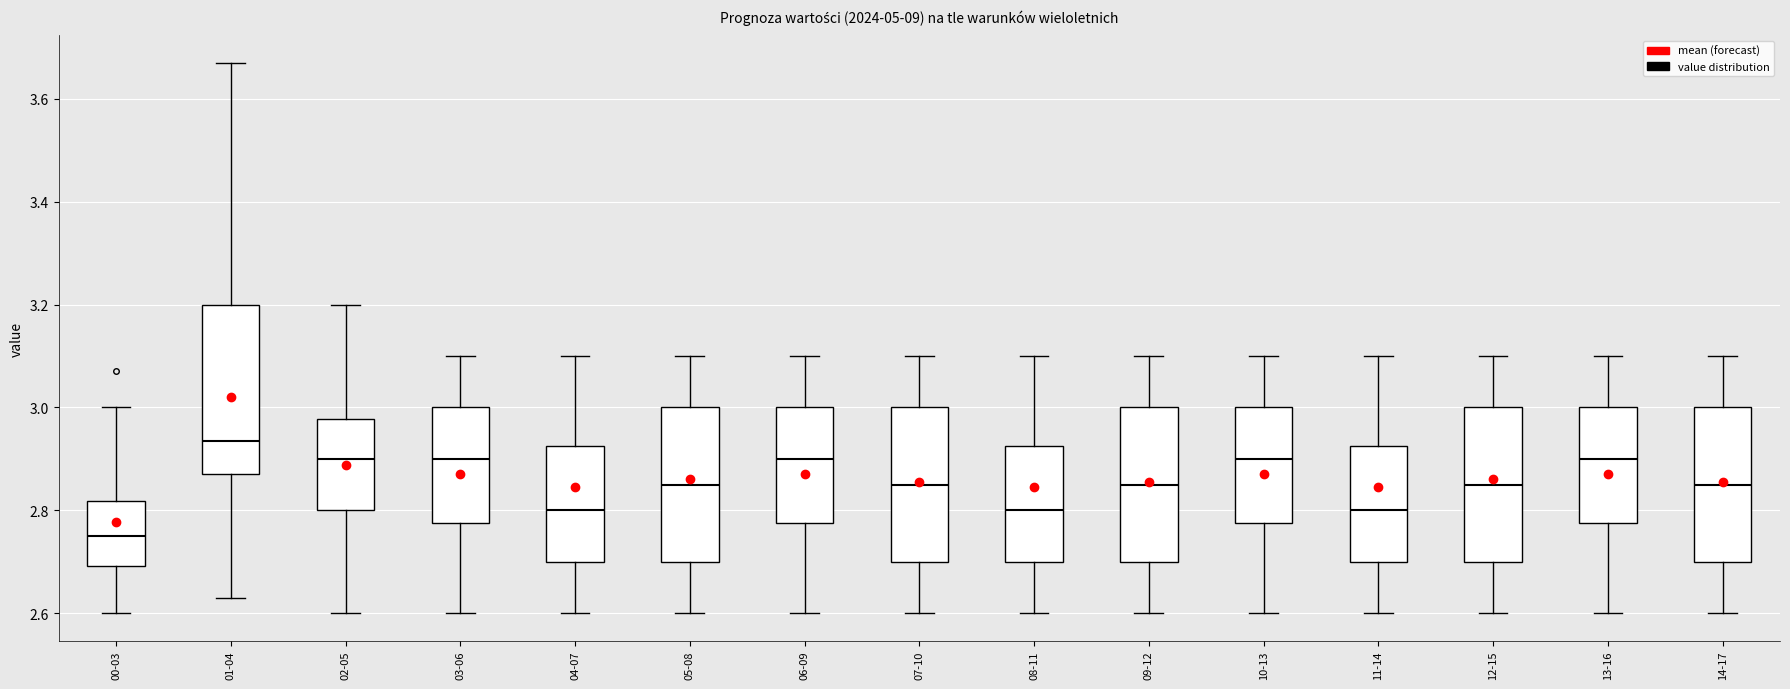

Where is the lower edge of the box for 08-11 on the y-axis? The values are not printed on the chart, so give them approximately, as read against the axis.

2.70